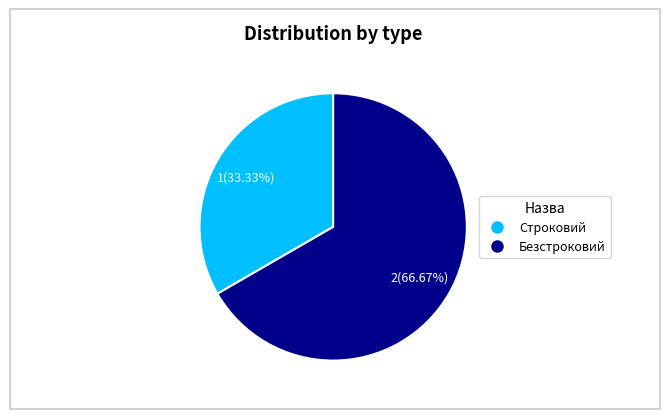

To the nearest percent, what is the average slice percentage?

50%